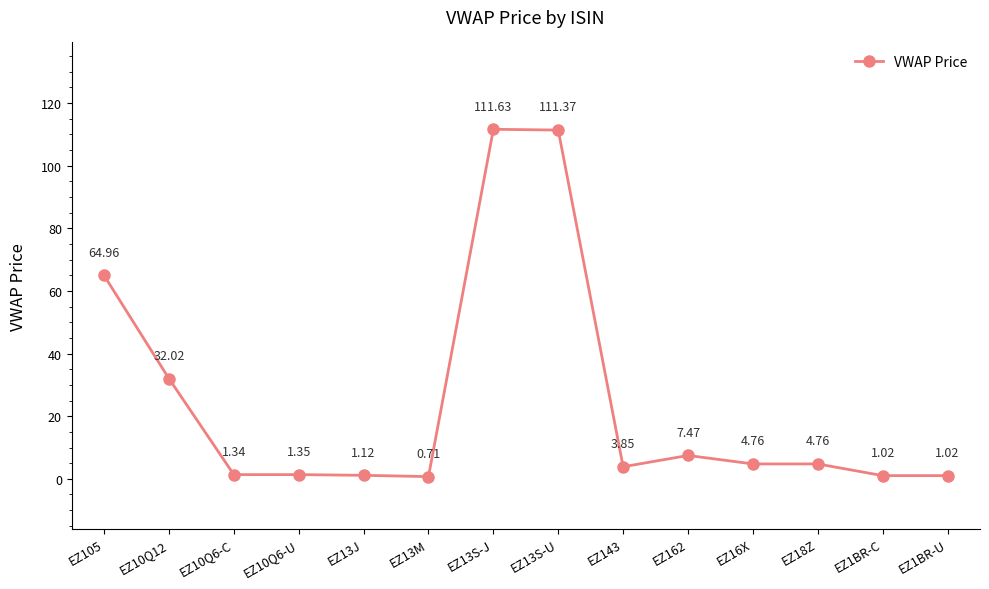

What is the sum of all values?

347.4